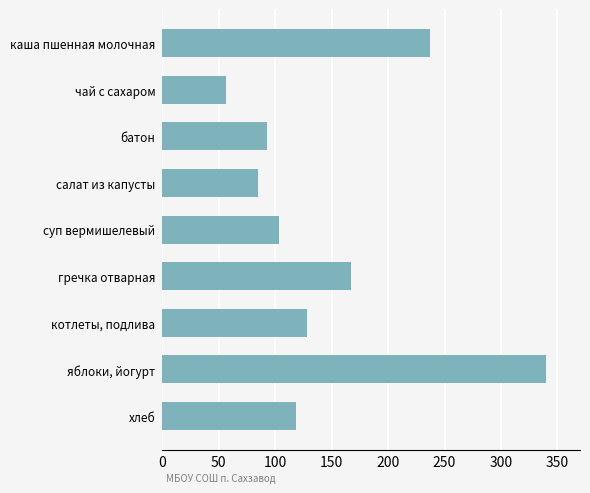

What is the smallest value displayed?

56